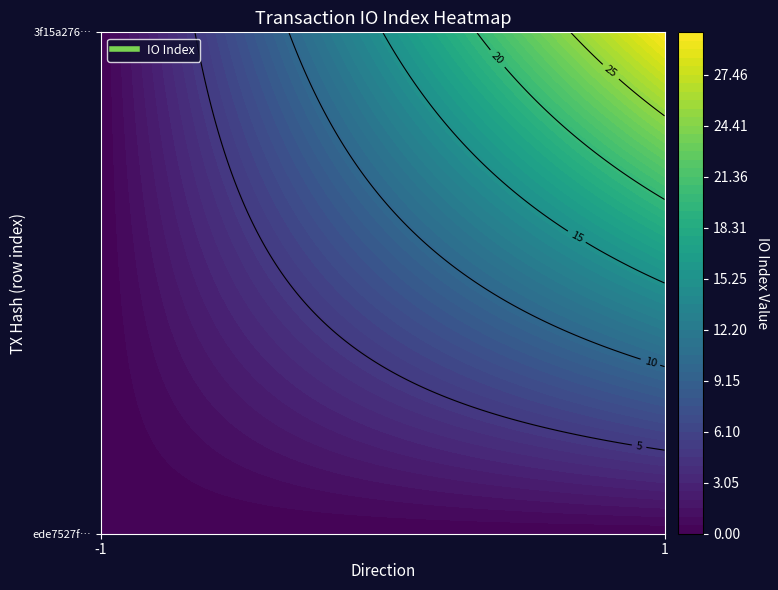

The 3f15a276a404c0ac72a57238378062077db20e8 series shows 30 at io_index. True or false?

True